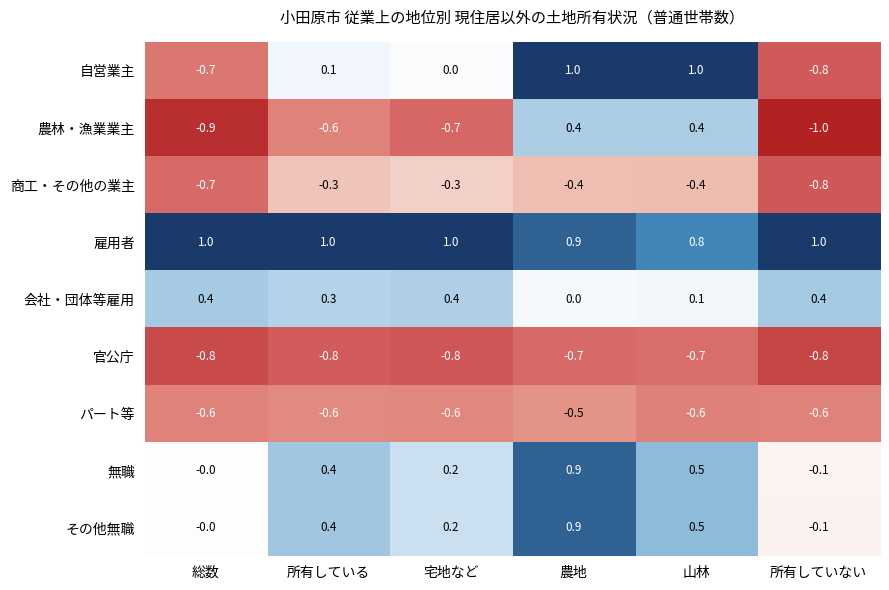

What is the smallest value displayed?

-1.0